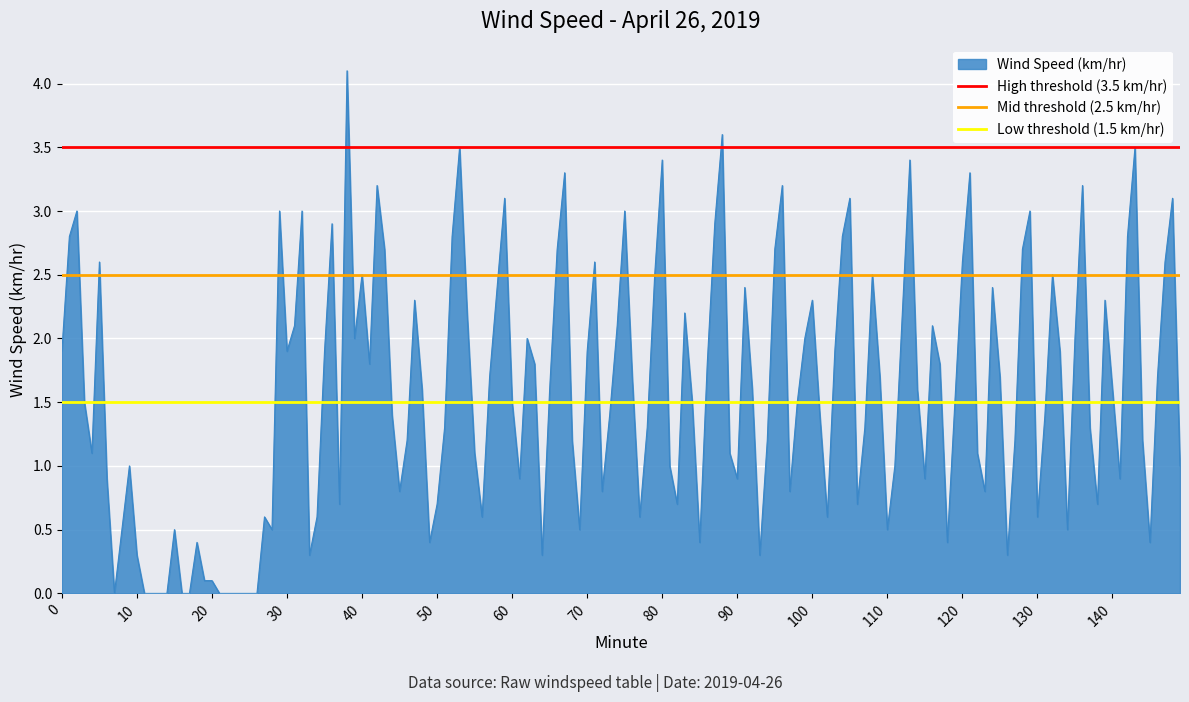

What is the spread (max minus min) of values at 0?

2.0